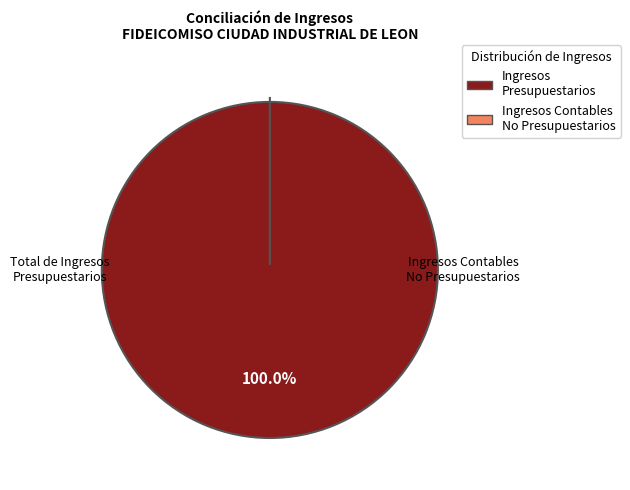

The Ingresos Contables No Presupuestarios slice represents 14% of the pie. True or false?

False